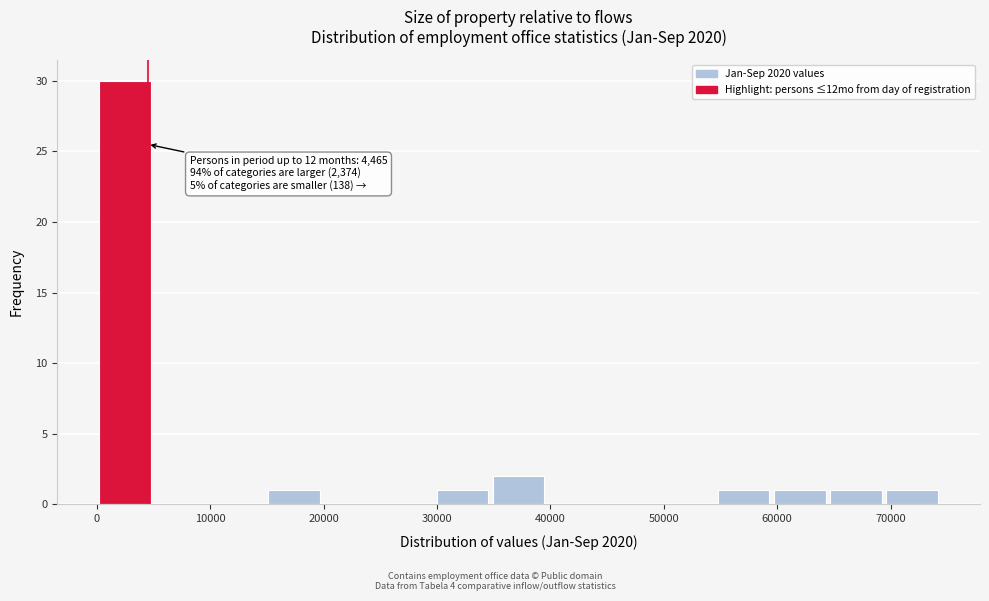

Over which range of the x-axis is the bar tallest?

0 to 5000